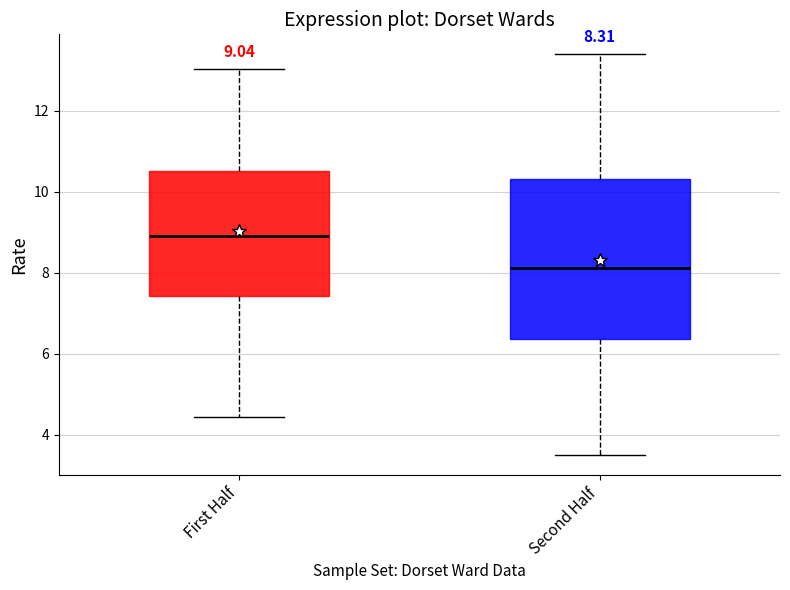

Which box is the tallest, from its lower edge to its upper edge?

Second Half